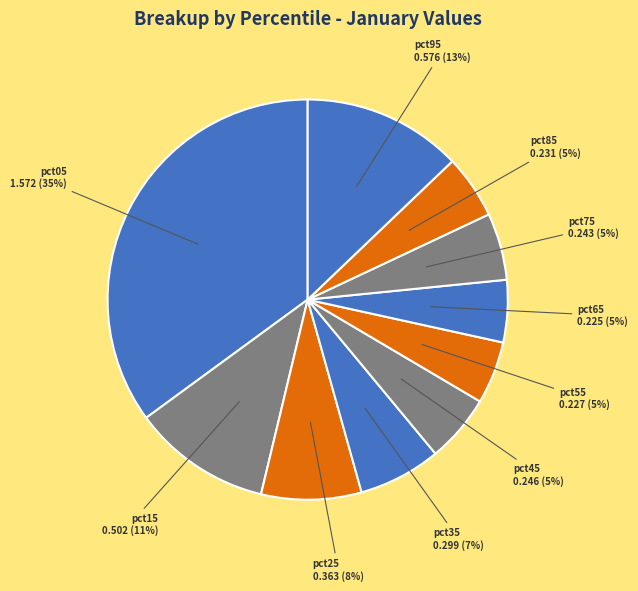

Count the number of slices in the pie.

10